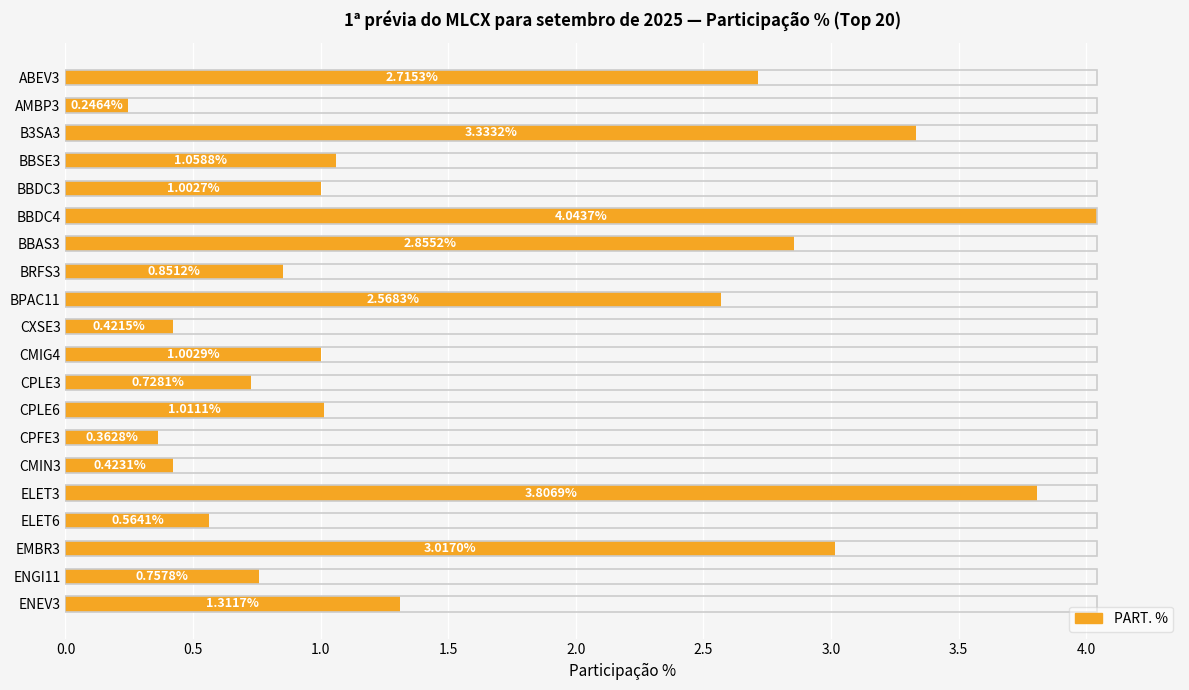

What is the change in value from ABEV3 to ENEV3?

-1.4